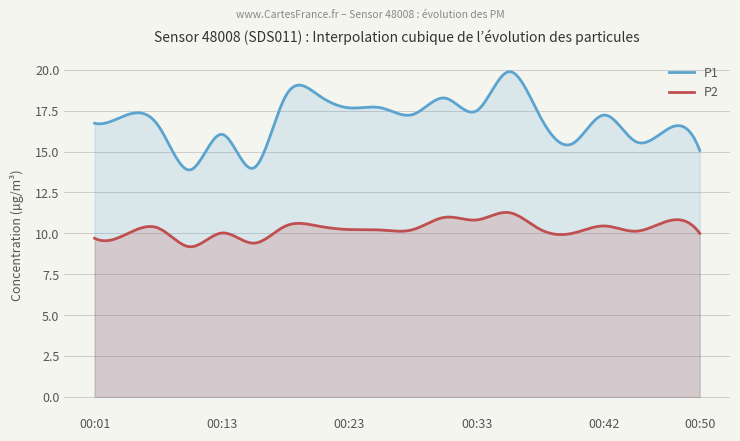

What is the difference between the highest and lowest values at 00:47?

5.6